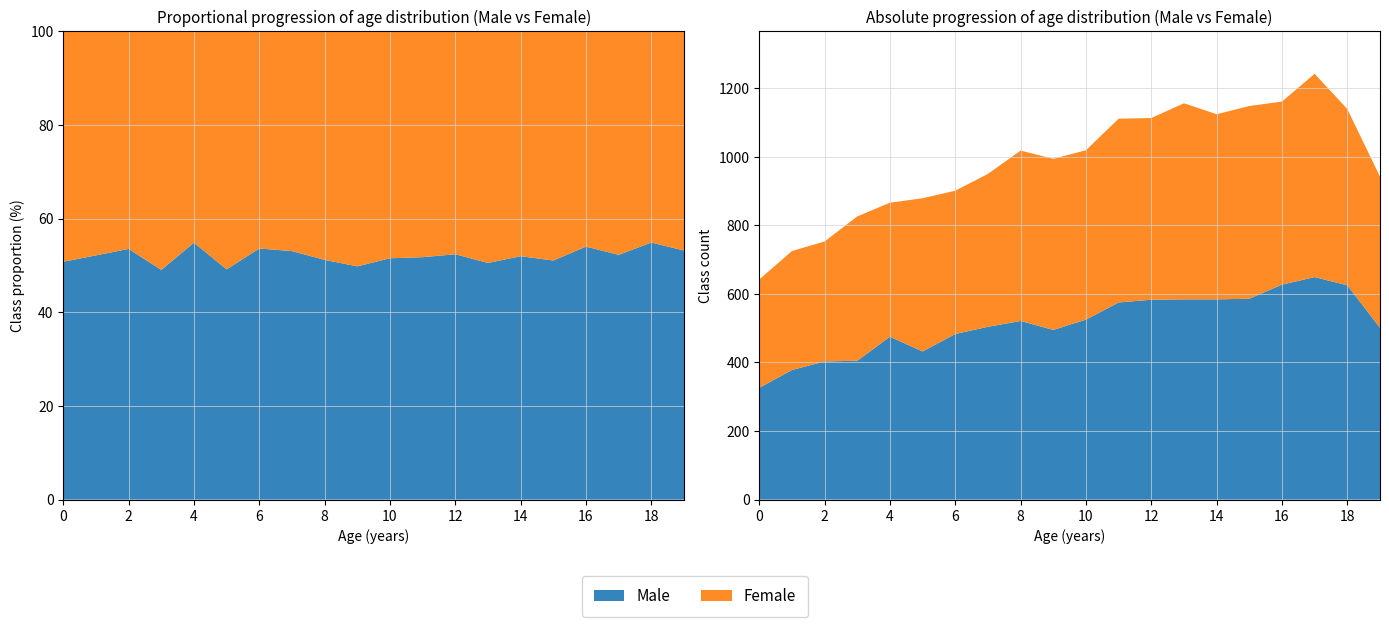

Reading left to right, transcribe all the data shown in this chart.

Male (Total): 326	378	403	405	475	432	483	504	521	495	525	575	583	584	584	586	627	649	625	501
Female (Total): 316	347	350	421	391	447	418	446	497	499	494	536	530	572	540	562	534	593	514	441